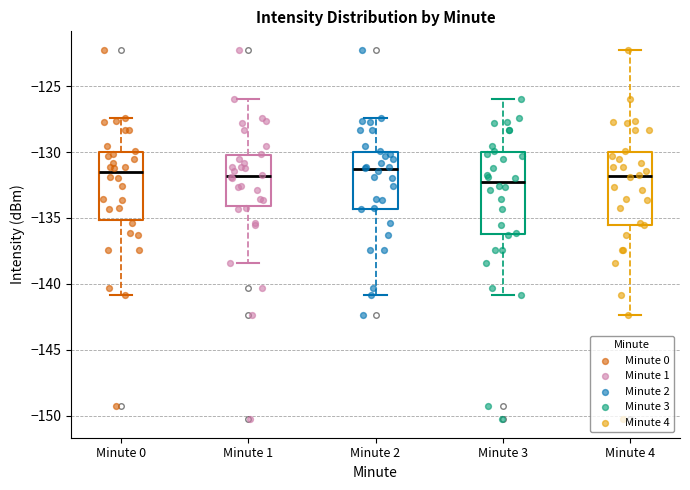

Reading left to right, read every box against the y-axis: the position of its median line, the range the box covers, and the ends of its whiskers. The values are not printed on the chart, so give them approximately, as read against the axis.

Minute 0: median -131.5, box -135.0 to -130.0, whiskers -141.0 to -127.5
Minute 1: median -132.0, box -134.0 to -130.5, whiskers -138.5 to -126.0
Minute 2: median -131.5, box -134.5 to -130.0, whiskers -141.0 to -127.5
Minute 3: median -132.5, box -136.0 to -130.0, whiskers -141.0 to -126.0
Minute 4: median -132.0, box -135.5 to -130.0, whiskers -142.5 to -122.0